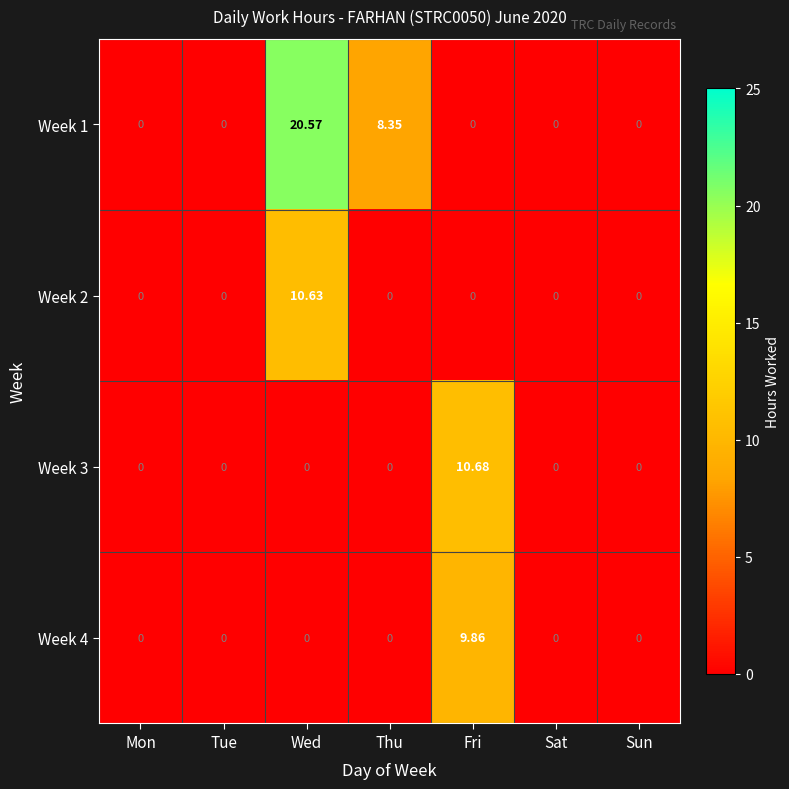

At which label does Week 1 reach its peak?

Wed